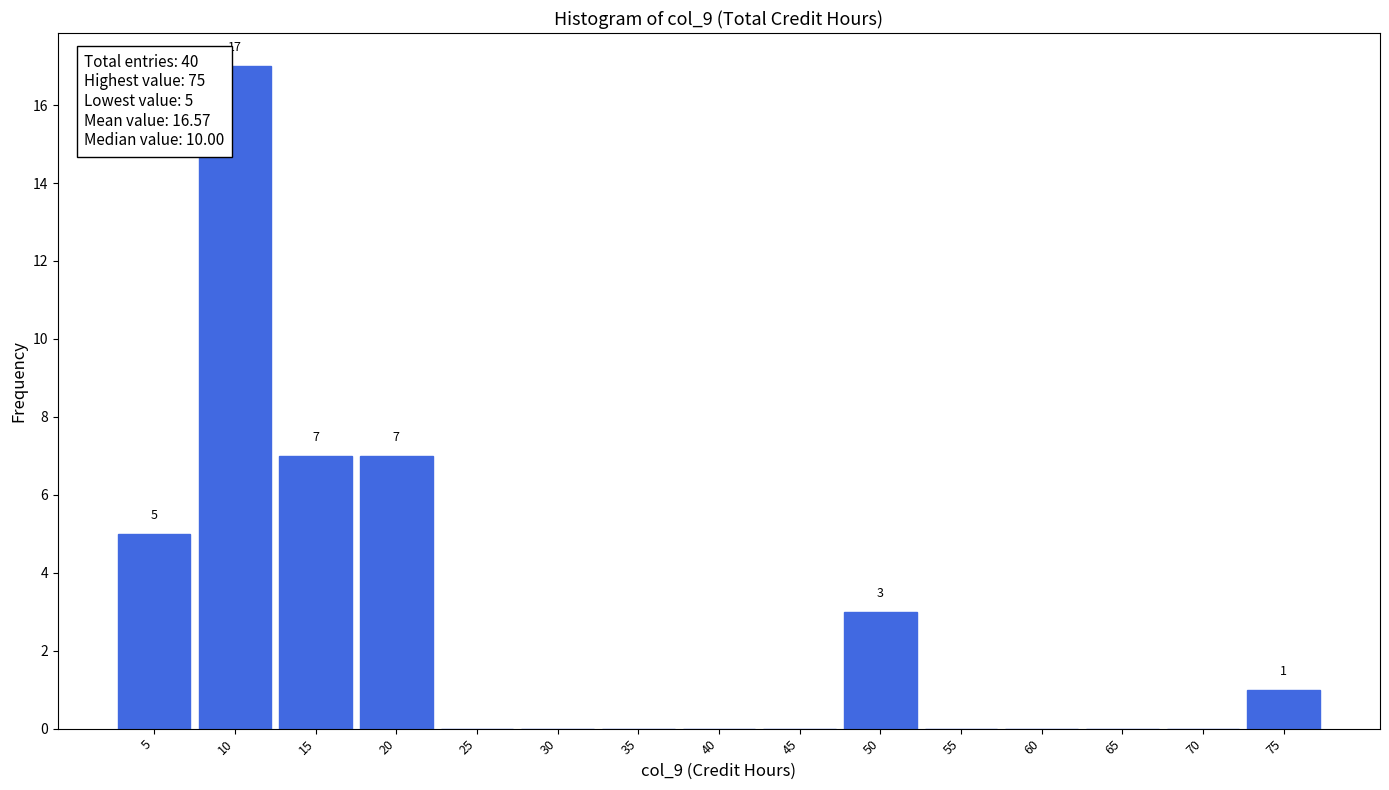

Which range on the x-axis has the tallest bar?

7.5 to 12.5